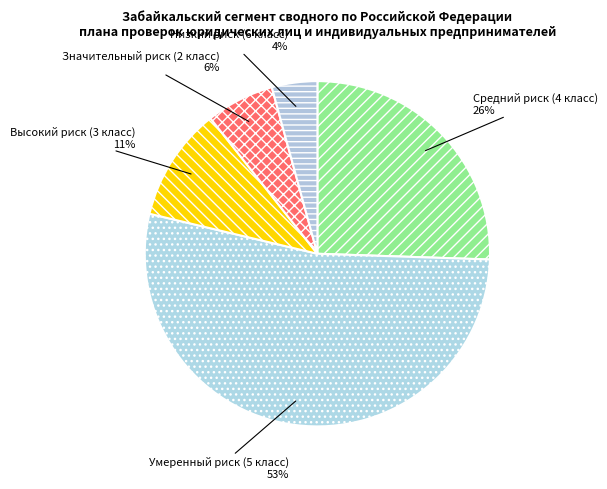

To the nearest percent, what is the average slice percentage?

20%